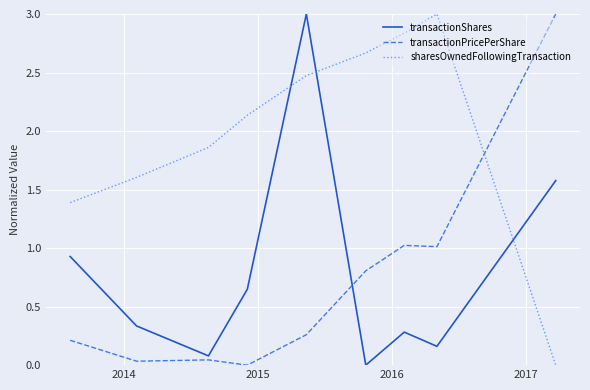

What is the maximum value shown in the chart?

3.0